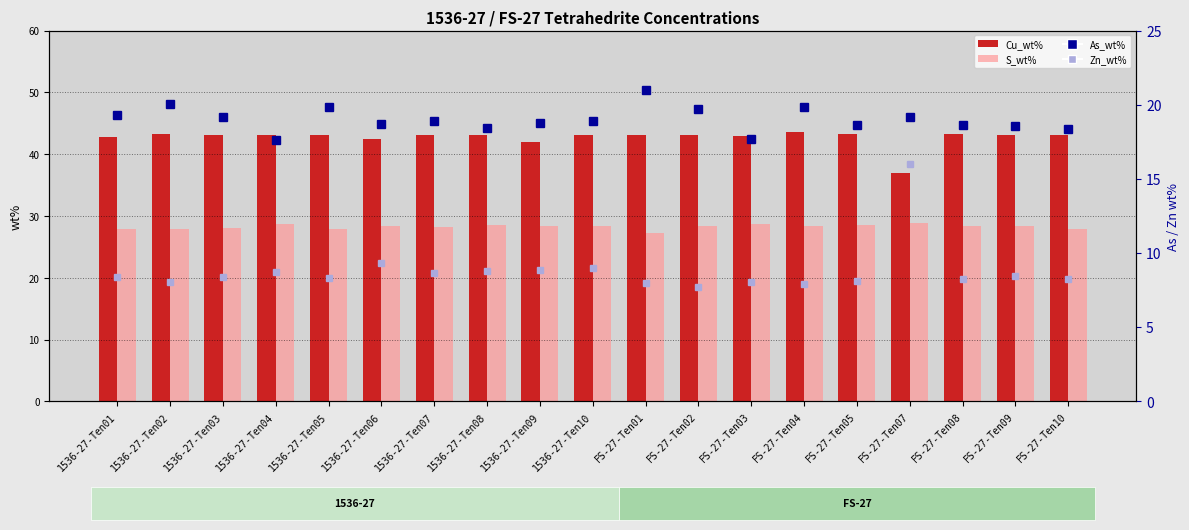

What is the label of the 16th bar from the left?

FS-27-Ten07